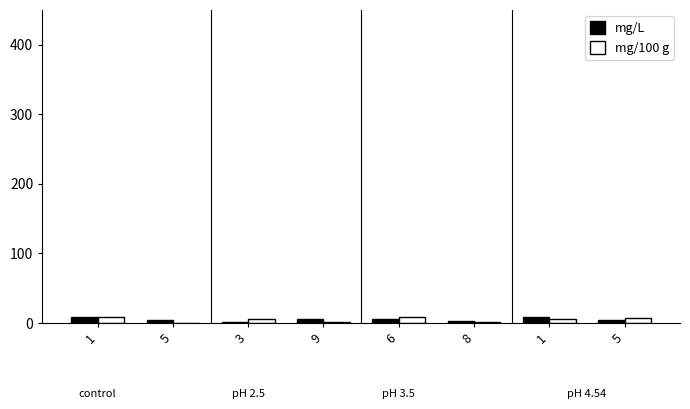

How many data points does each series have?

8